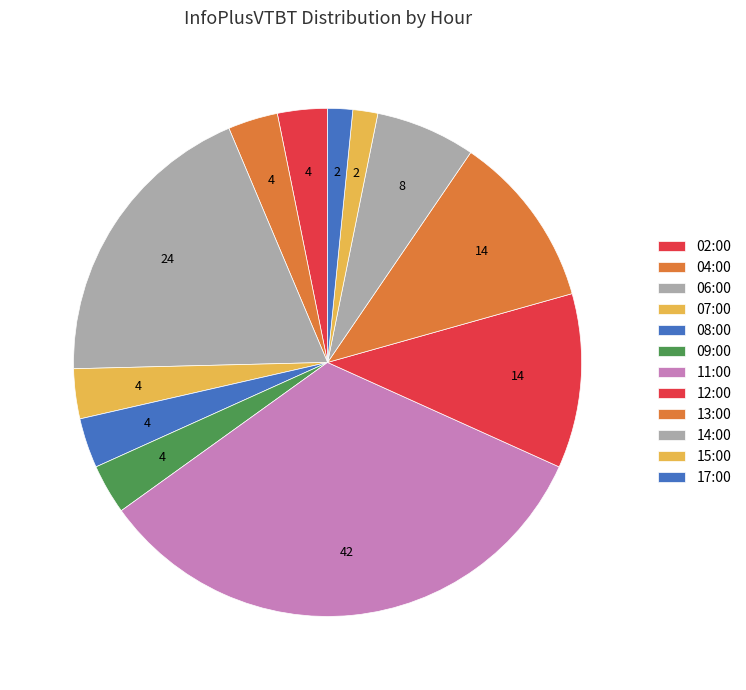

What percentage is the 14:00 slice, to the nearest percent?

6%